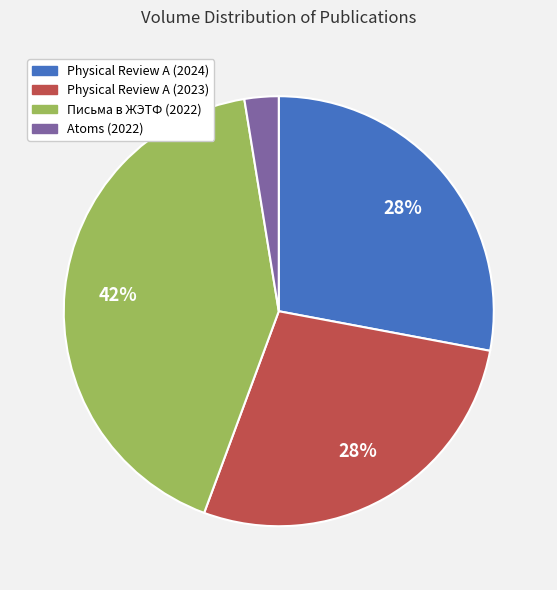

What is the smallest slice in the pie chart?

Atoms (2022)